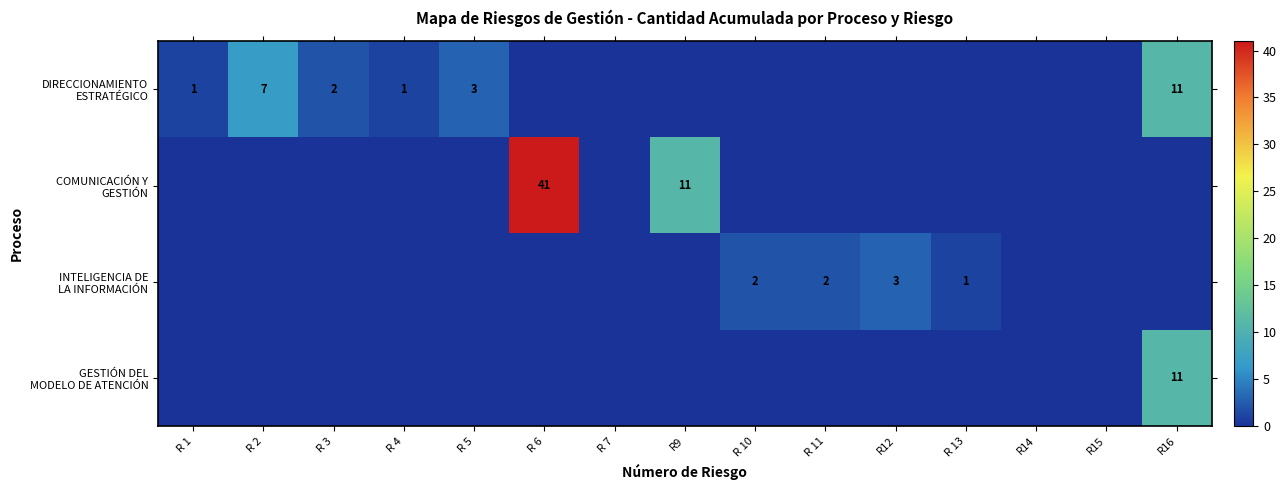

At how many categories does at least one series exceed 28?

1